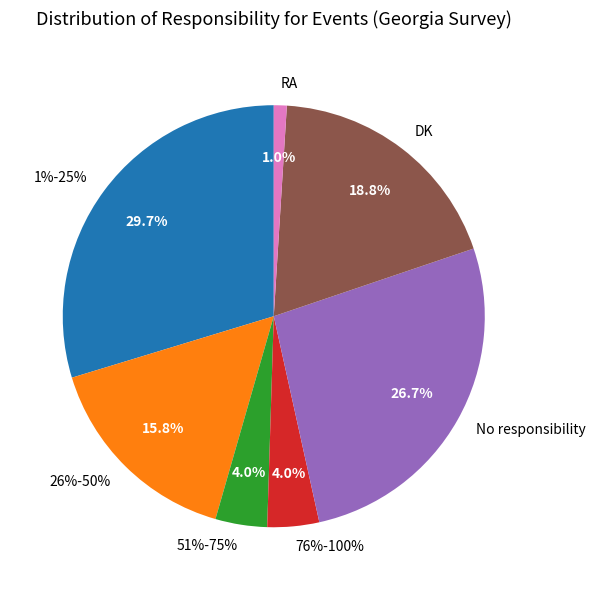

What is the smallest slice in the pie chart?

RA